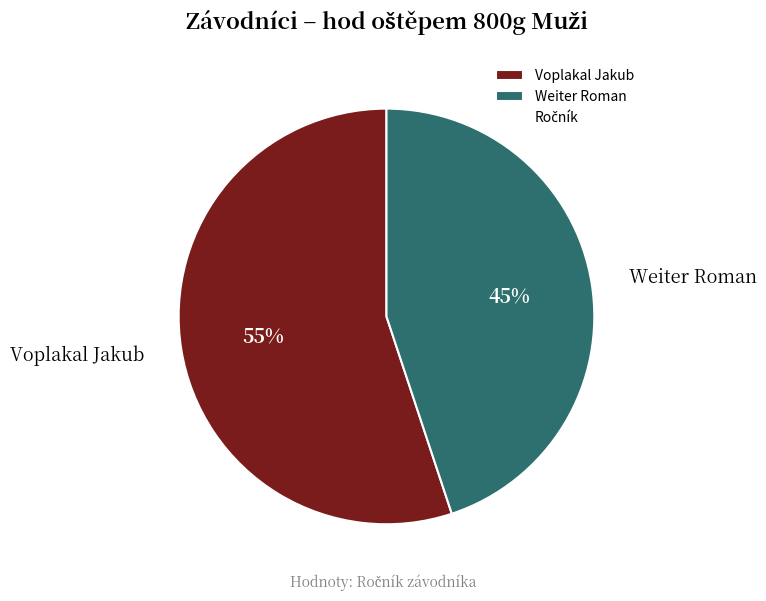

Does any single category account for the majority?

Yes